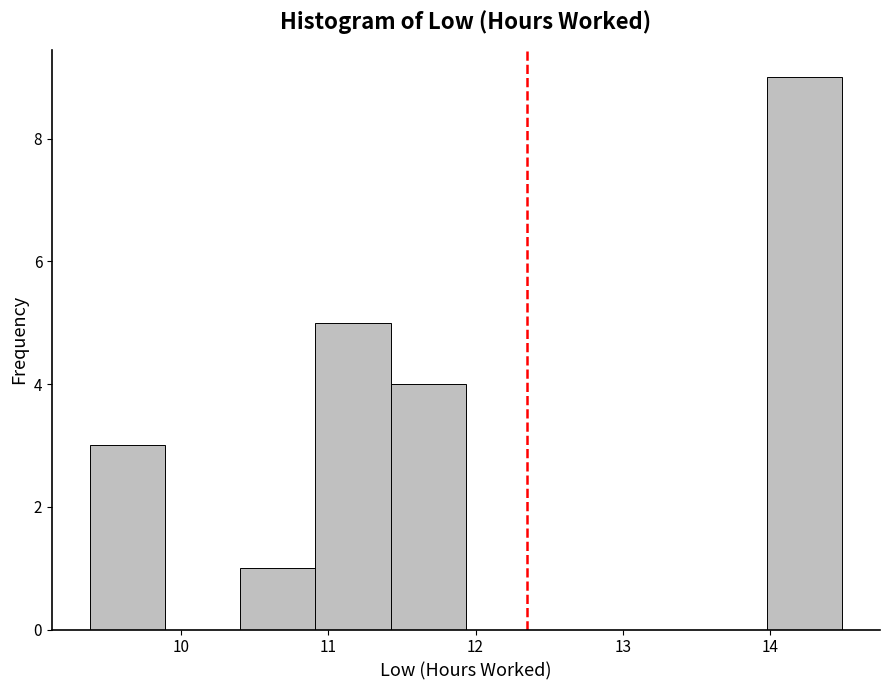

What is the height of the bar covering 10.9 to 11.4 on the x-axis? Neither the bar edges nor the heights are printed on the chart, so give them approximately, as read against the axes.

5